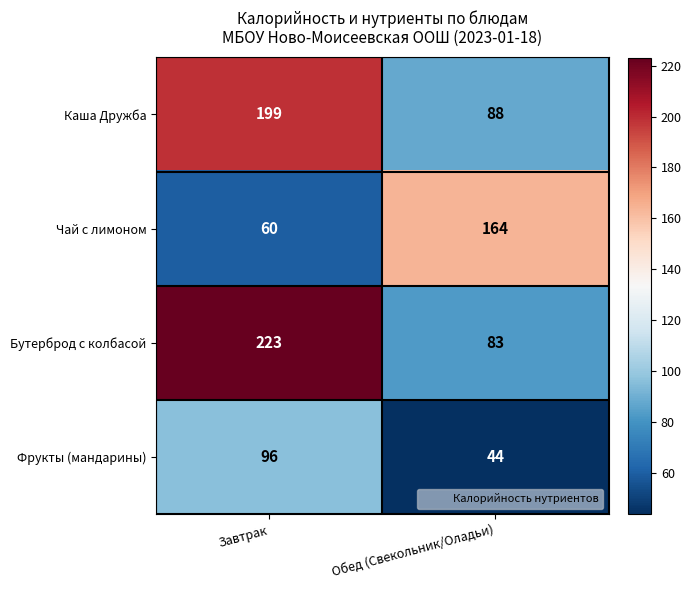

The value of Каша Дружба at Обед (Свекольник/Оладьи) is 57. True or false?

False